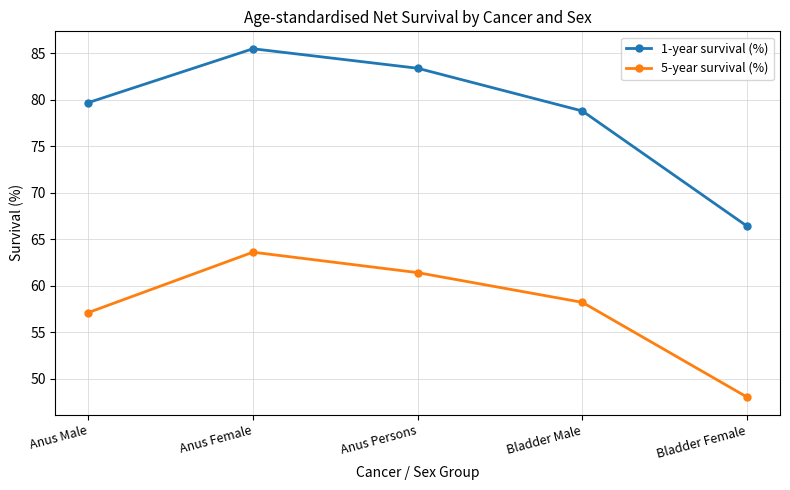

What is the label of the 1st point from the right?

Bladder Female